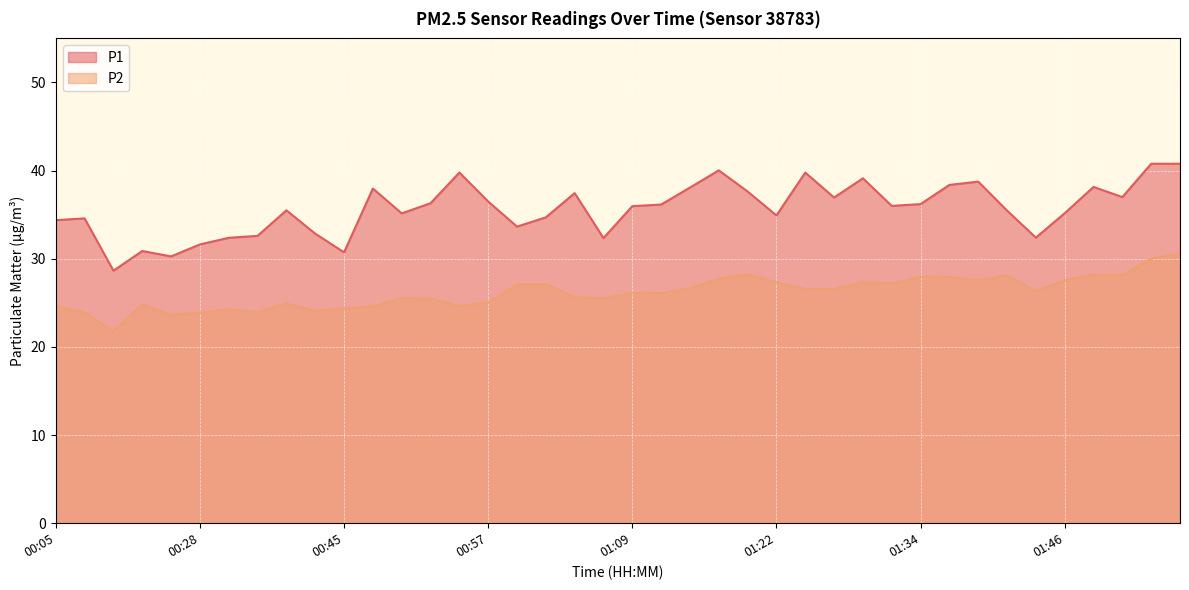

Which category has the lowest value across all series?

00:14